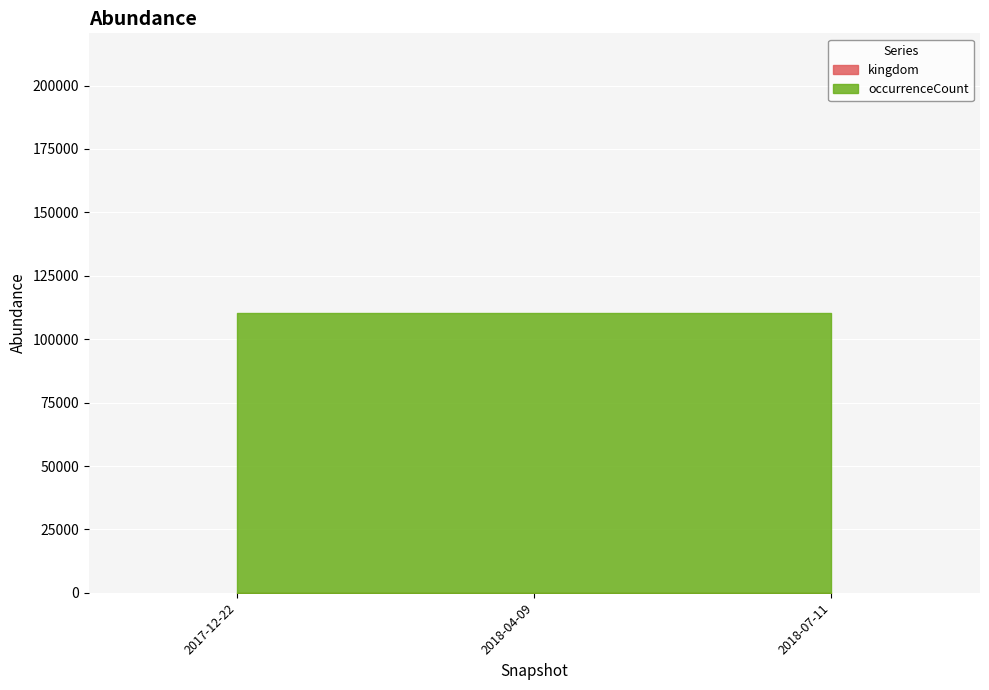

At which category is the sum across all series the highest?

2017-12-22